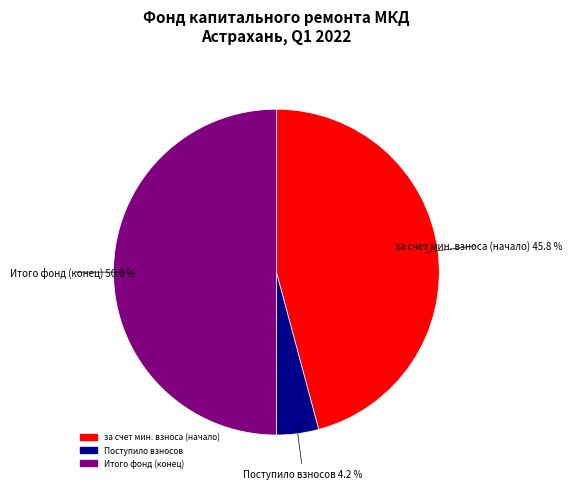

How many slices are in this pie chart?

3